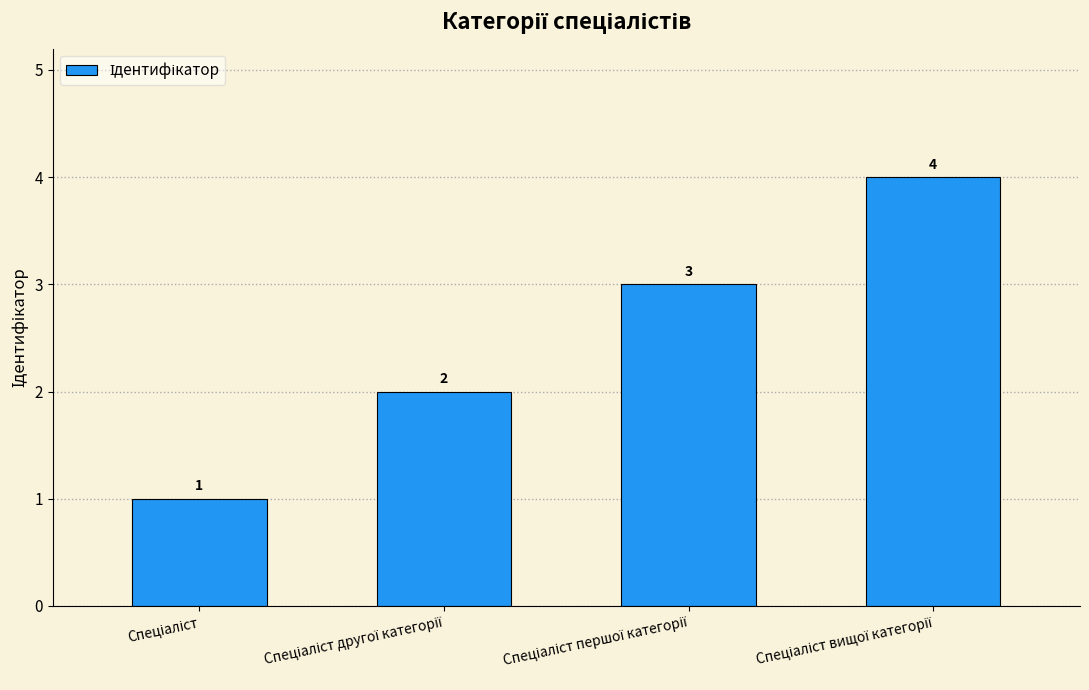

What is the maximum value shown in the chart?

4